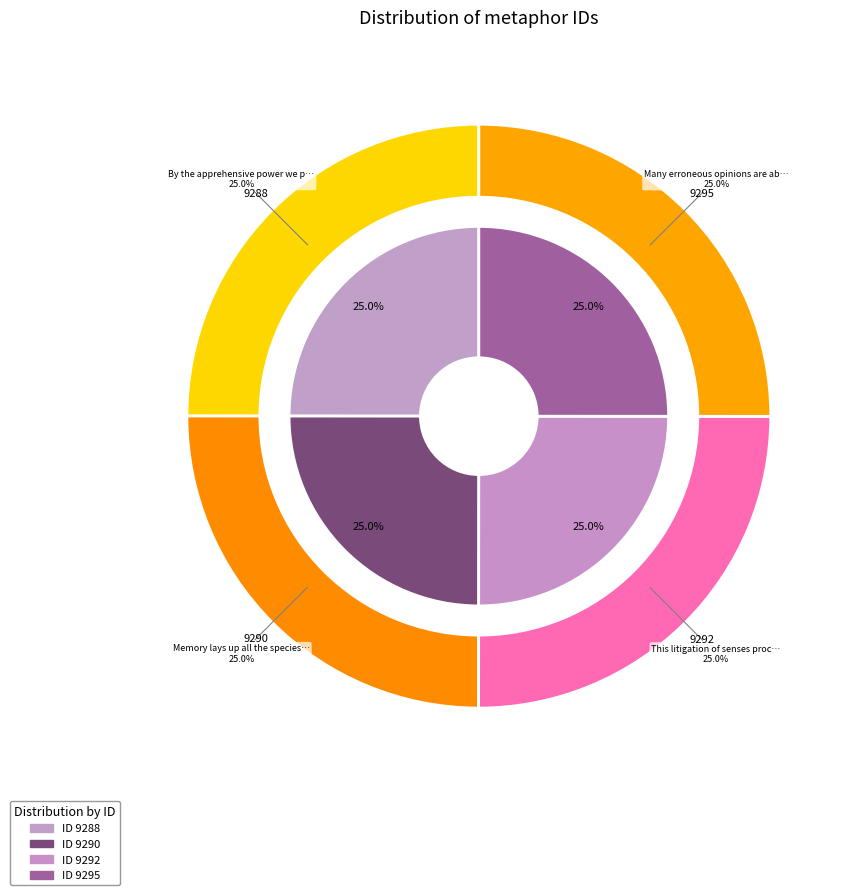

To the nearest percent, what portion does By the apprehensive power we perceive represent?

25%